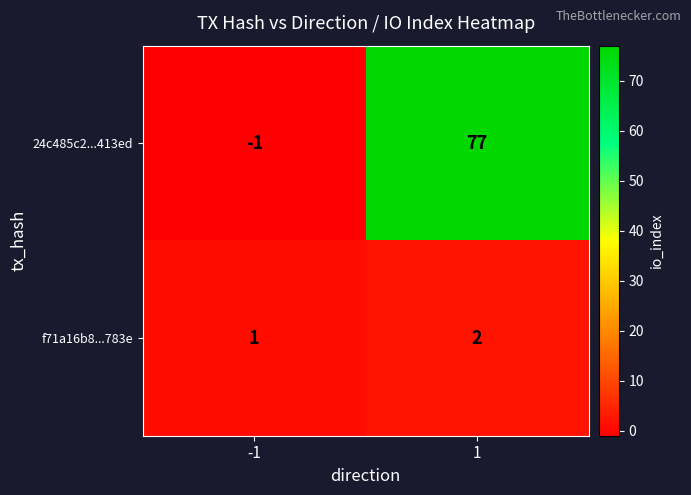

Reading left to right, list all the values displayed in this chart.

24c485c2...413ed: -1=-1	1=77
f71a16b8...783e: -1=1	1=2